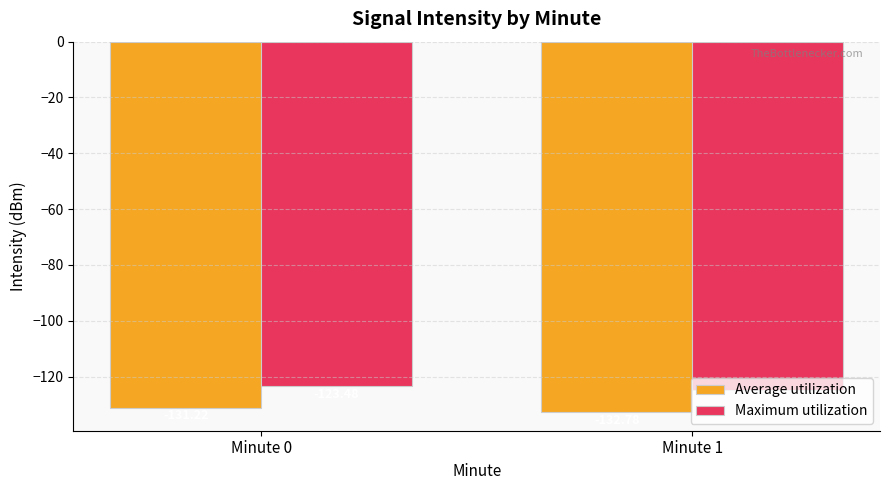

Count the number of data series in this chart.

2